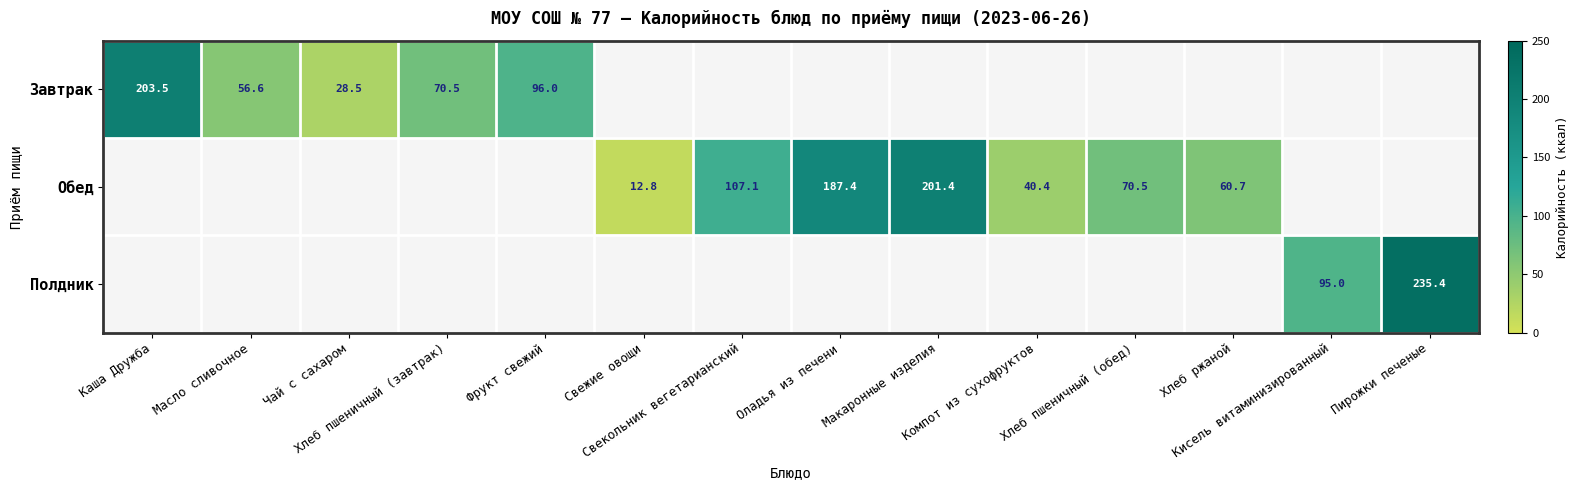

What is the sum of the Завтрак values at Чай с сахаром and Хлеб пшеничный (завтрак)?

99.0